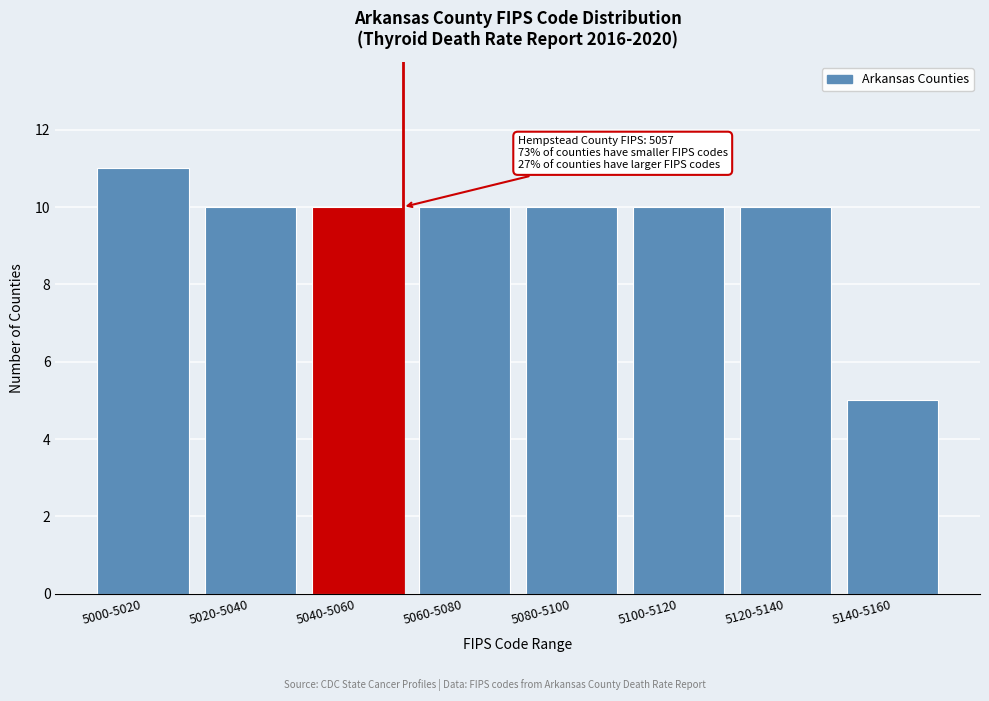

Reading right to left, what are all the values shown in this chart?

5140-5160=5	5120-5140=10	5100-5120=10	5080-5100=10	5060-5080=10	5040-5060=10	5020-5040=10	5000-5020=11